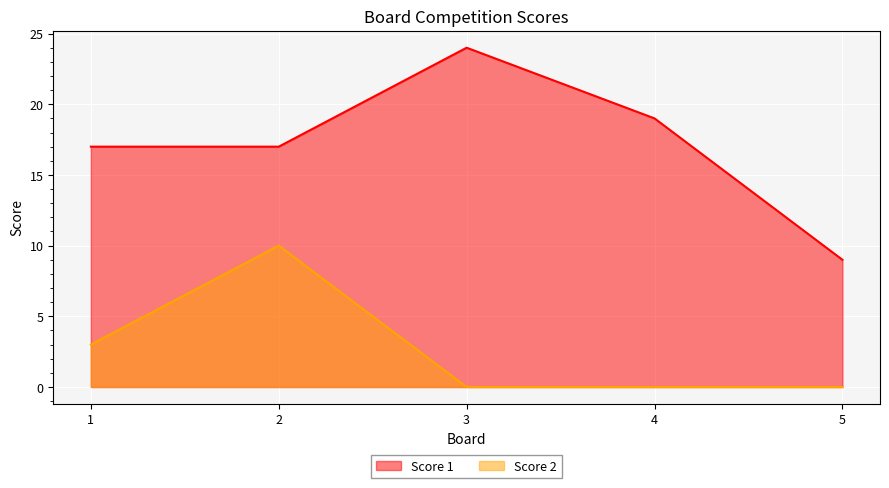

Which series has the widest spread of values?

Score 1